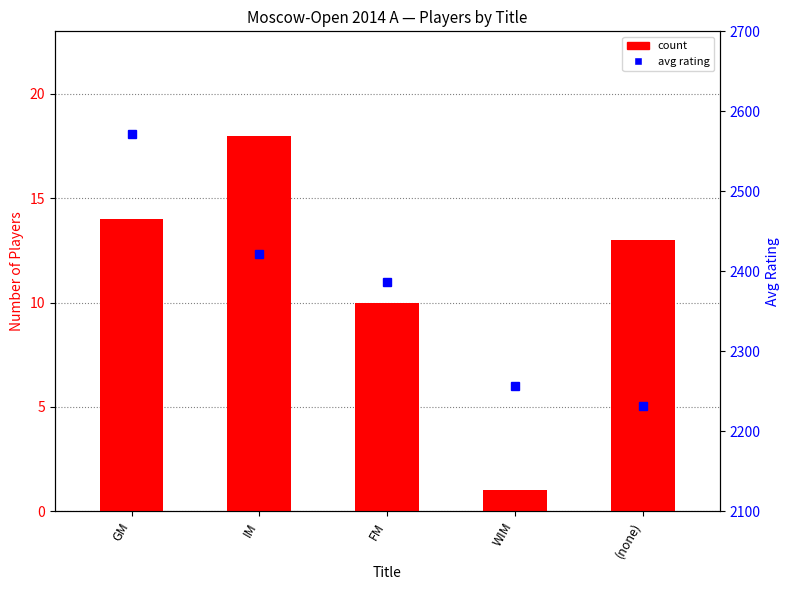

What is the sum of all count values?

56